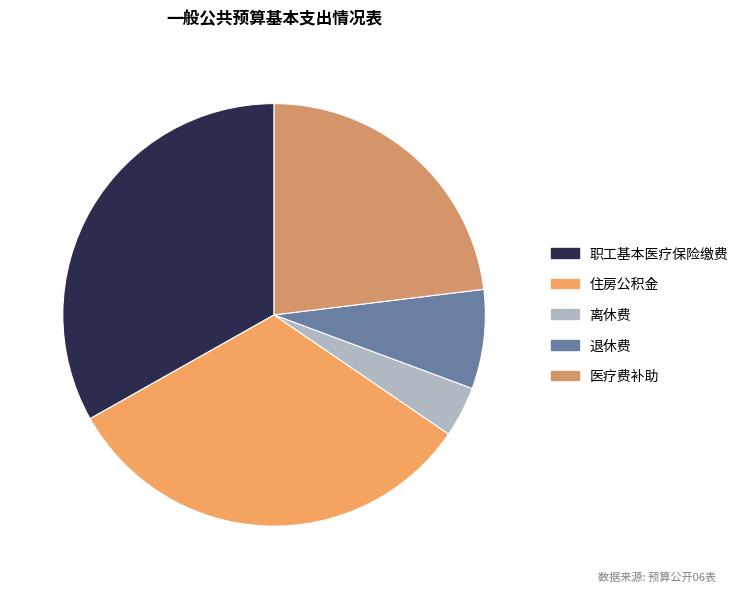

True or false: 职工基本医疗保险缴费 accounts for 27% of the total.

False